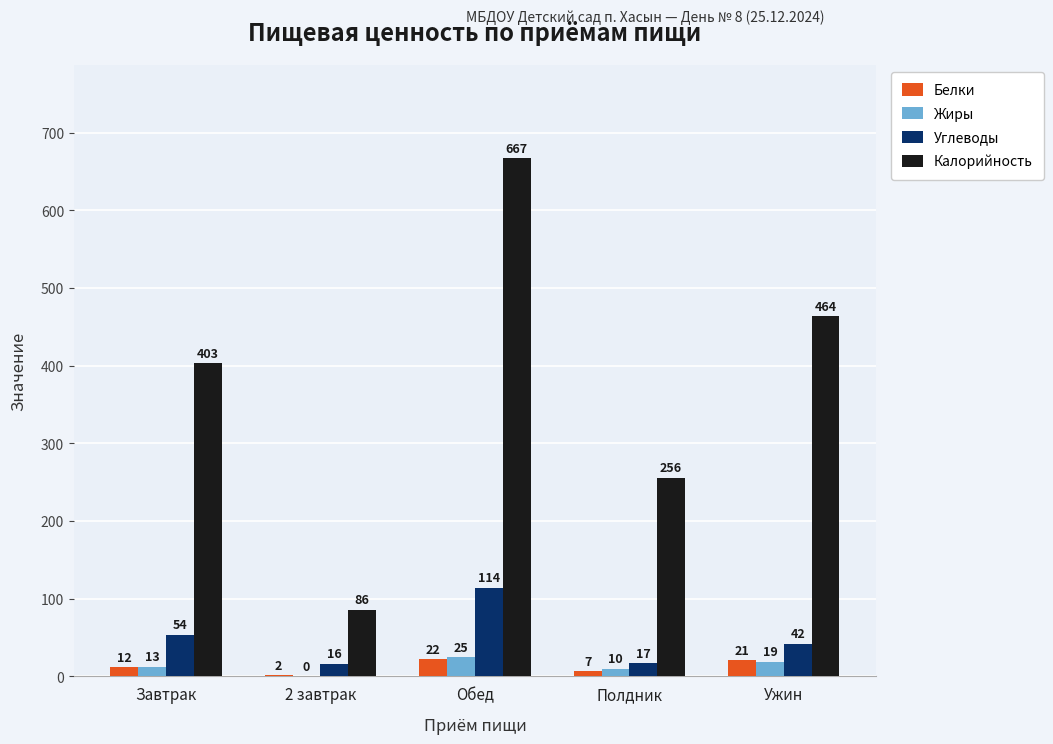

At which label is Углеводы closest to 65?

Завтрак